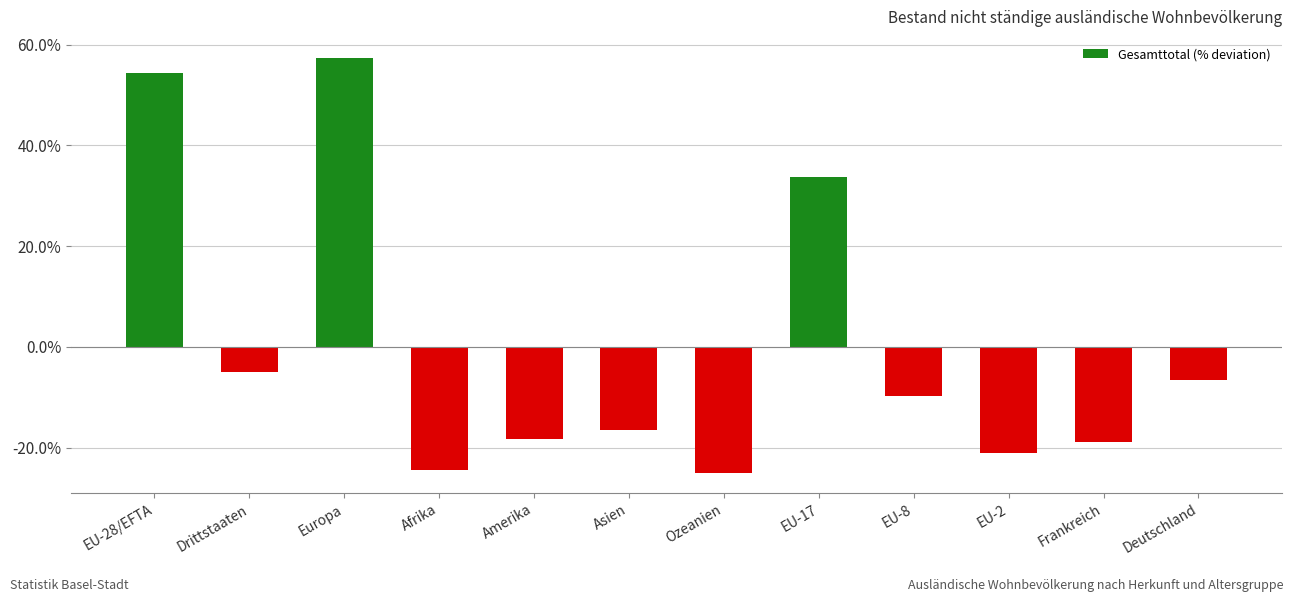

The value at Europa is 78.2. True or false?

False